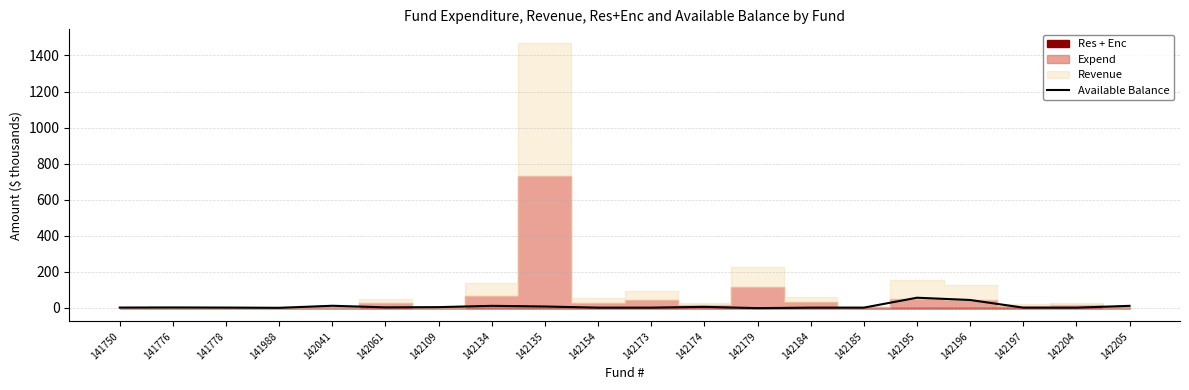

Reading left to right, transcribe all the data shown in this chart.

141750=0.4	141776=0.9	141778=0.4	141988=-1.0	142041=10.4	142061=1.6	142109=2.8	142134=10.0	142135=6.4	142154=-0.0	142173=-0.0	142174=4.4	142179=-2.7	142184=-0.1	142185=0.0	142195=55.0	142196=42.5	142197=0.0	142204=0.0	142205=9.9